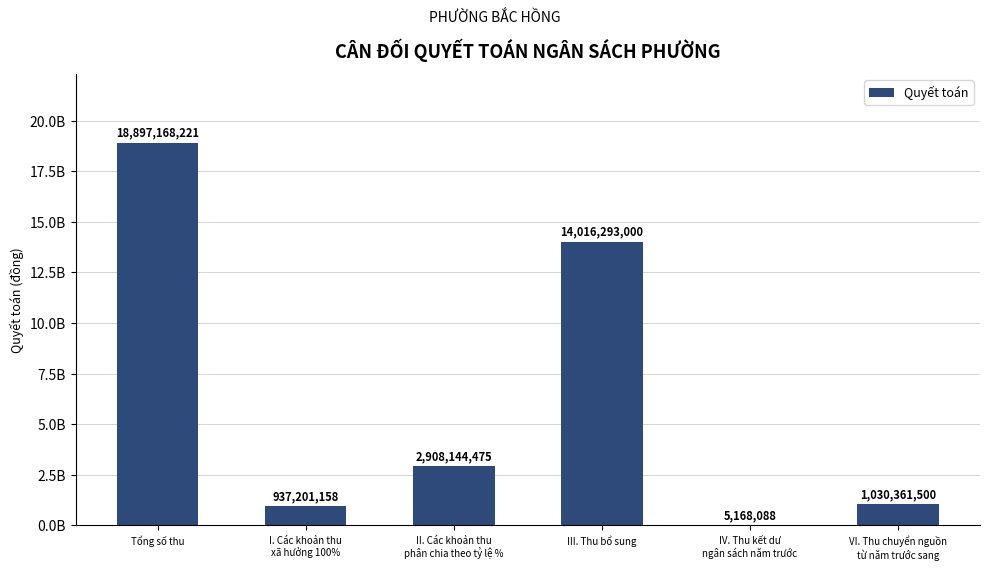

Are the bars horizontal?

No